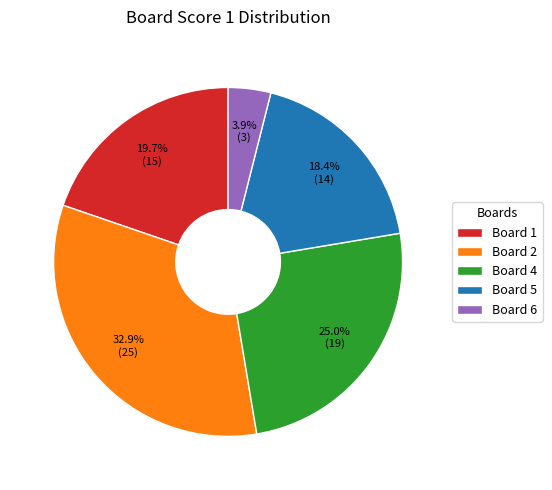

What portion of the pie excludes Board 6?

96.1%